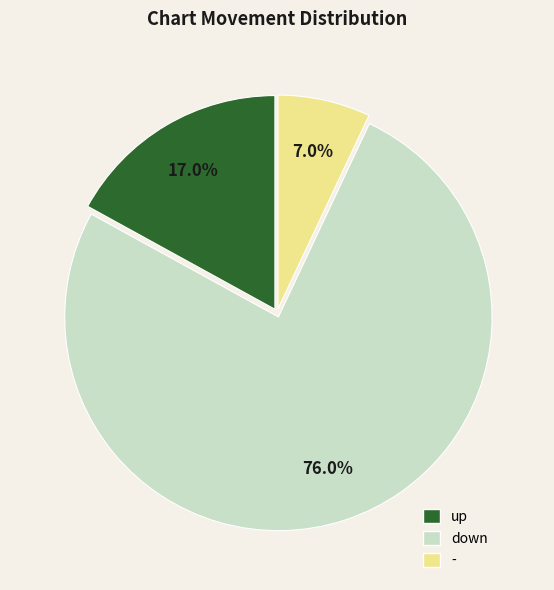

Is there a majority slice in this chart?

Yes